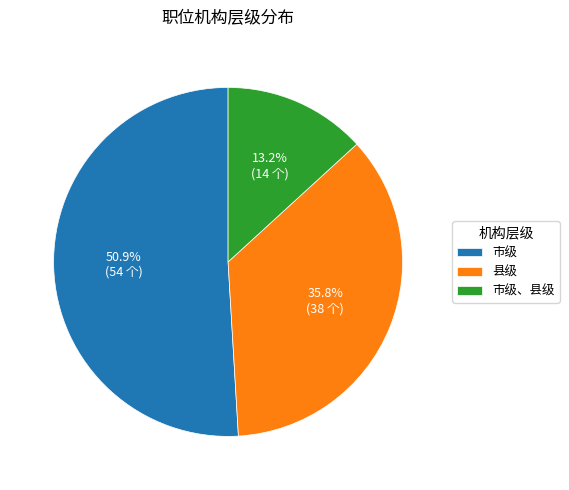

How many slices are in this pie chart?

3